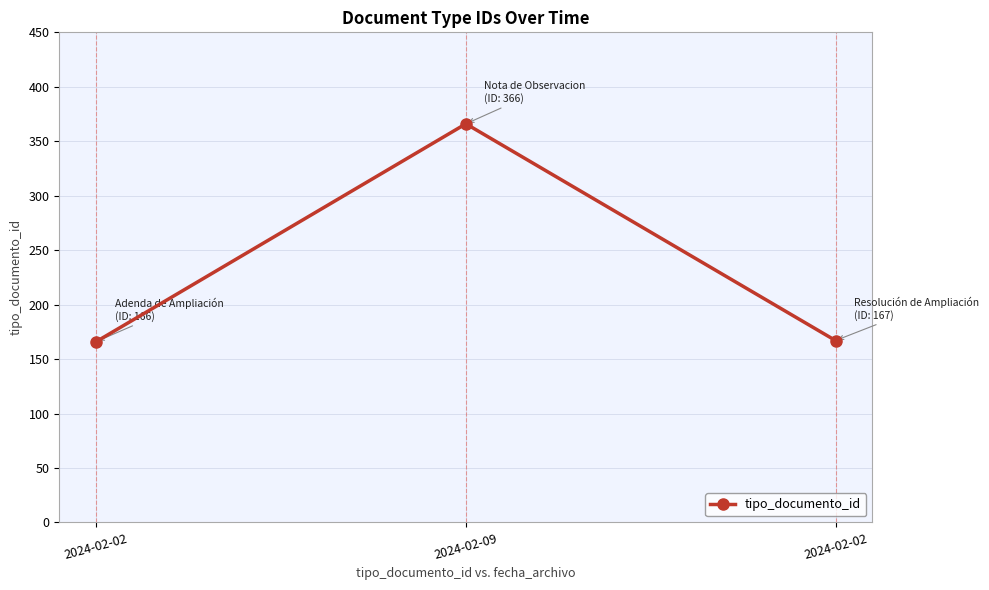

Count the number of categories in the chart.

3